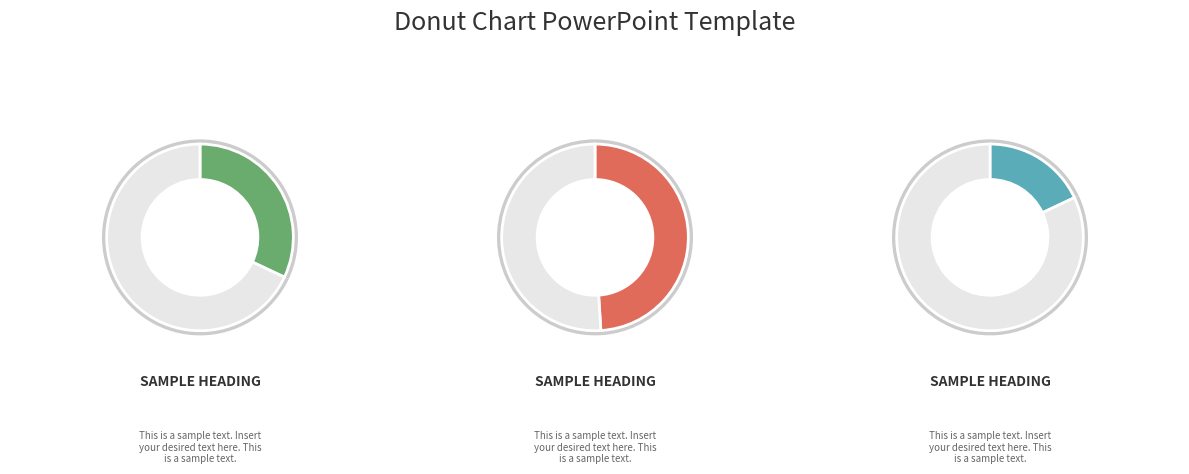

Is there a majority slice in this chart?

No